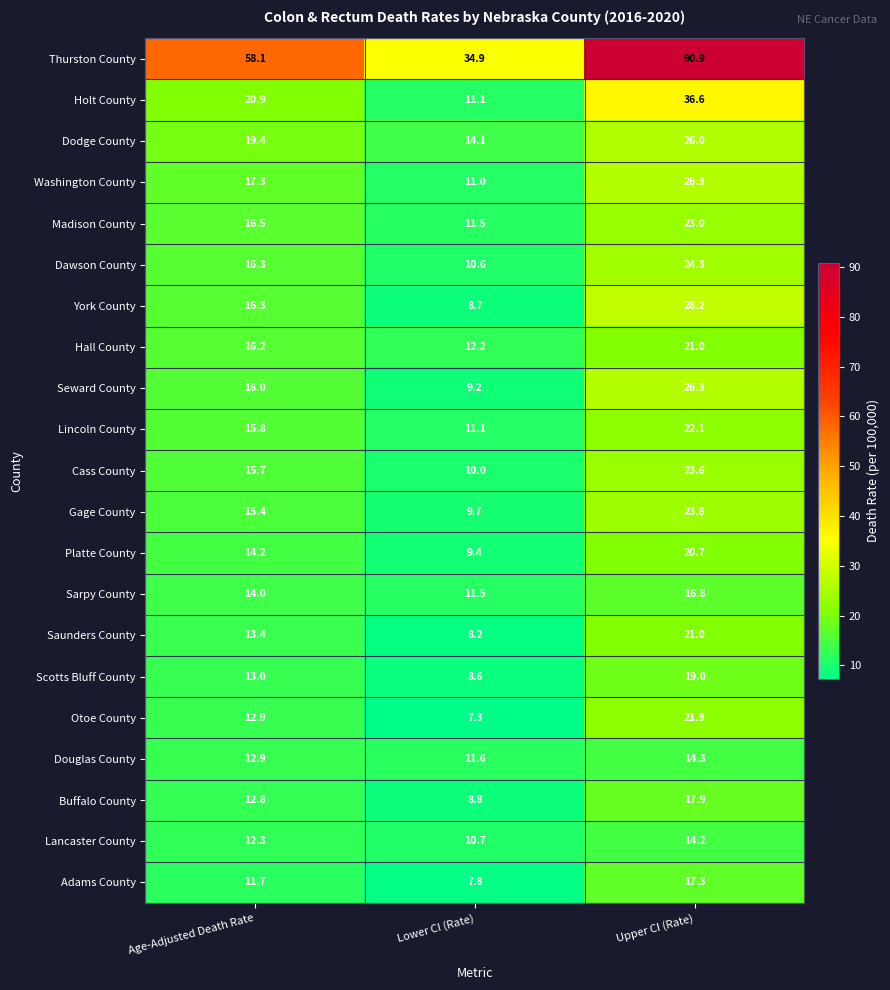

What is the approximate value of Madison County at Lower CI (Rate)?

11.5